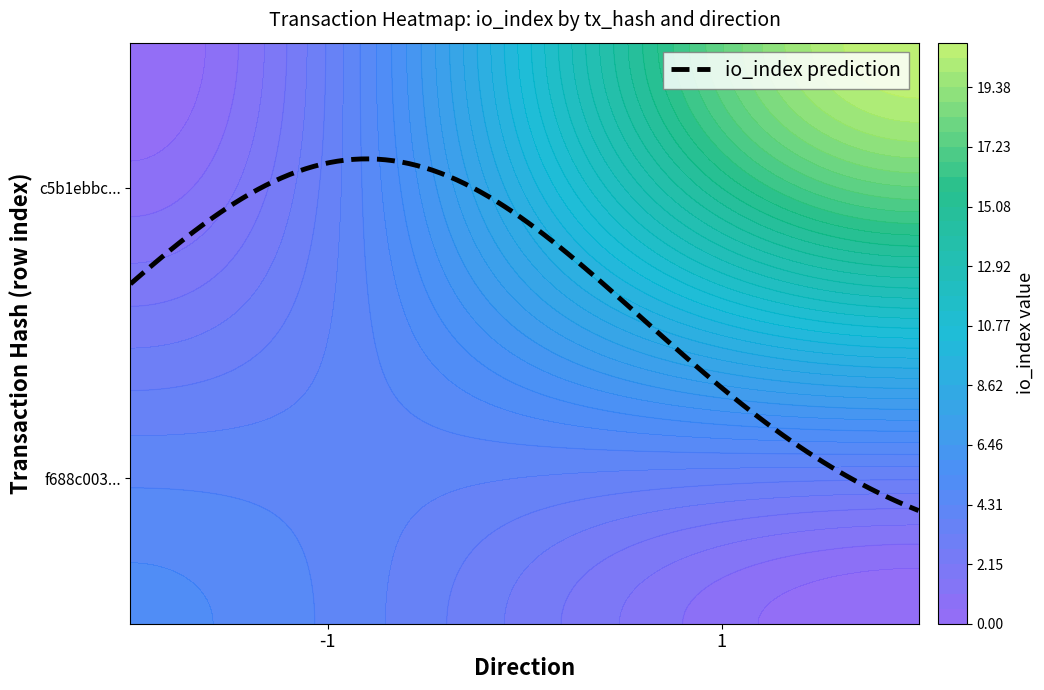

Reading right to left, list all the values displayed in this chart.

f688c00334d22b44bd5c59da698935de0681835: 5	-1
c5b1ebbc7d1fc2b7520cadc551acfaaf328185c: 21	1